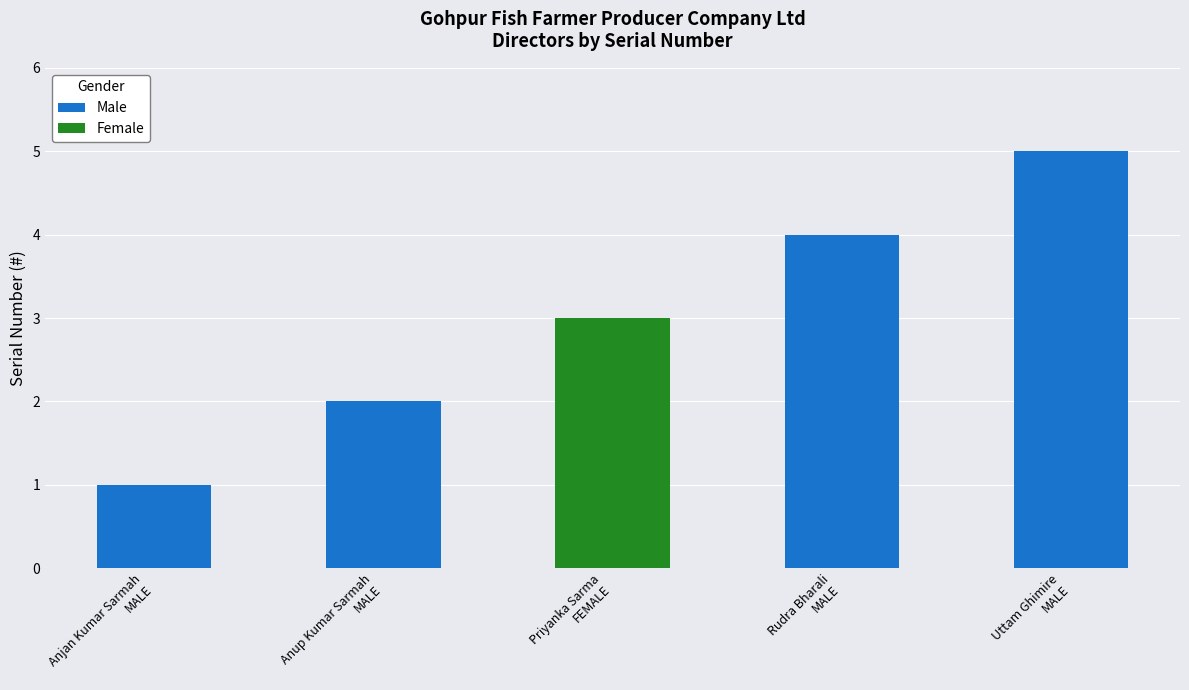

What is the label of the 1st bar from the left?

Anjan Kumar Sarmah
MALE